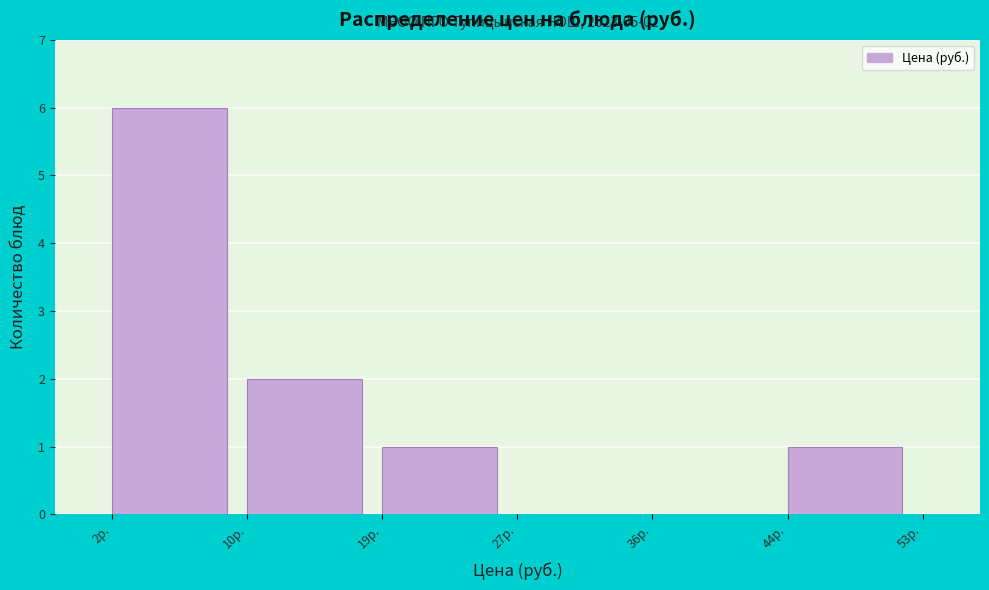

Reading right to left, transcribe all the data shown in this chart.

44р.=1	36р.=0	27р.=0	19р.=1	10р.=2	2р.=6